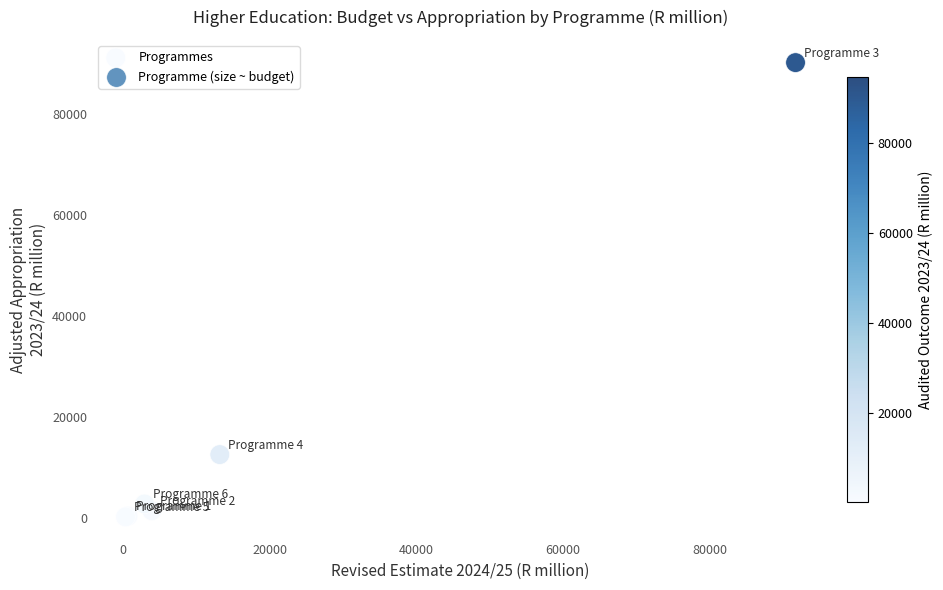

What Y value in the scatter plot is closest to 45194?

12608.2